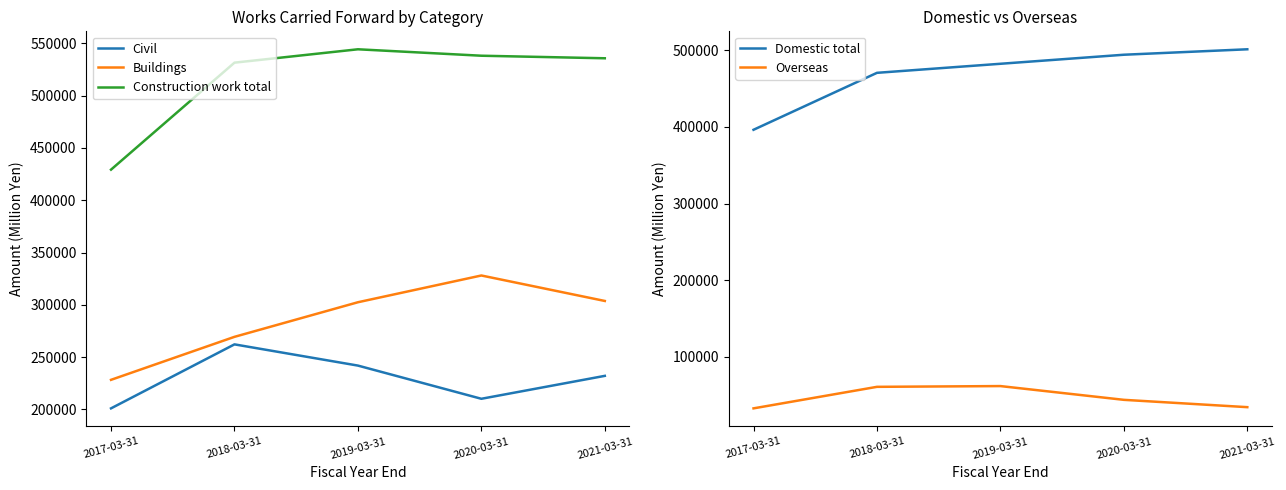

What is the value of the Domestic total point at the 1st from the left?

396228